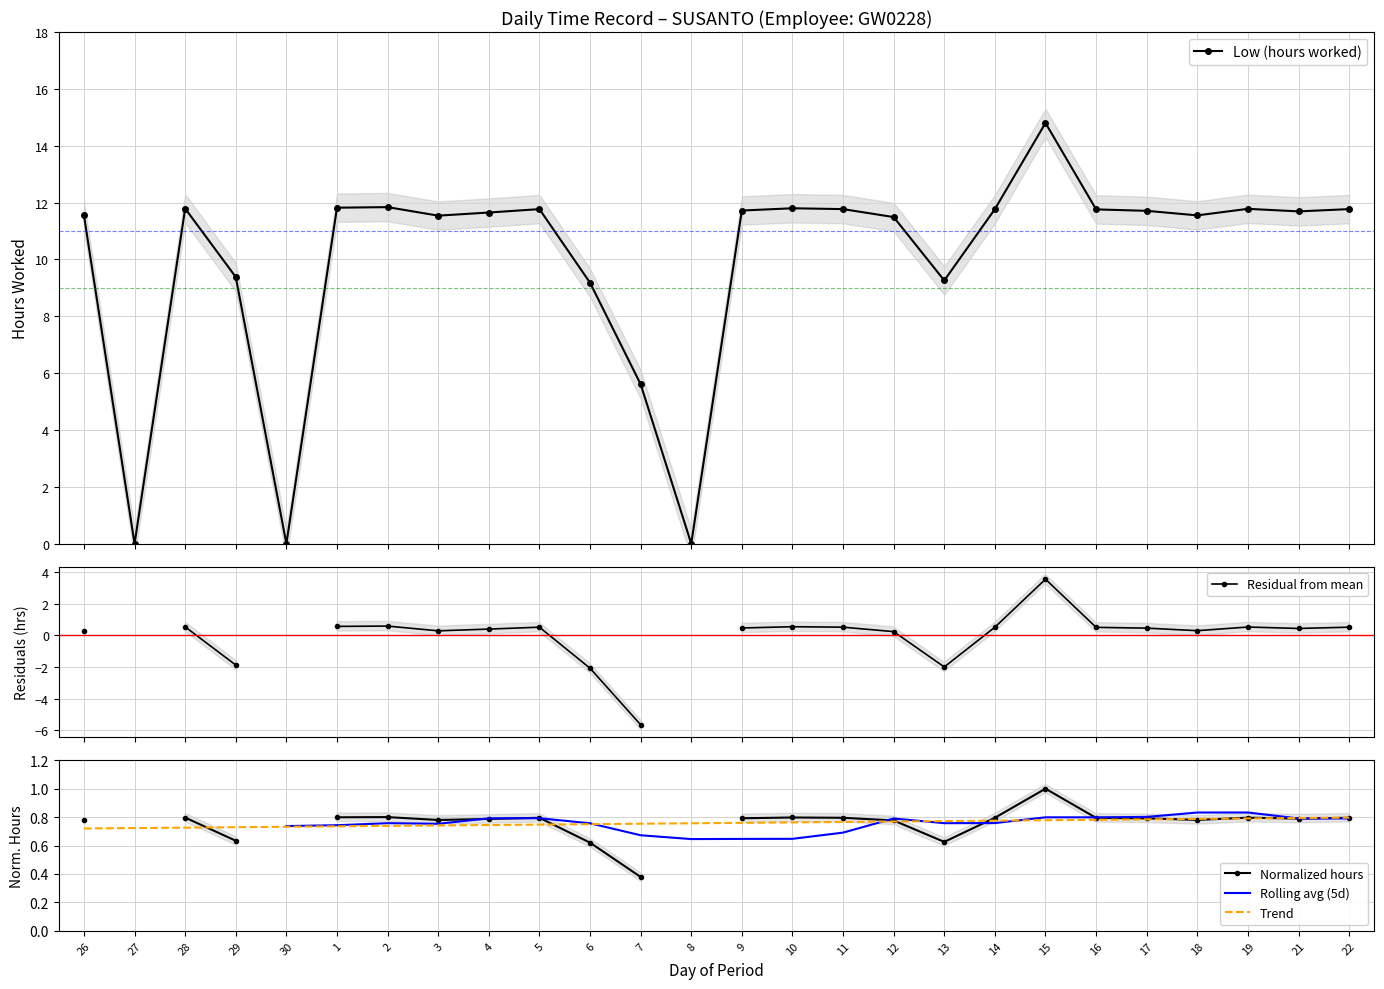

Count the number of data series in this chart.

5